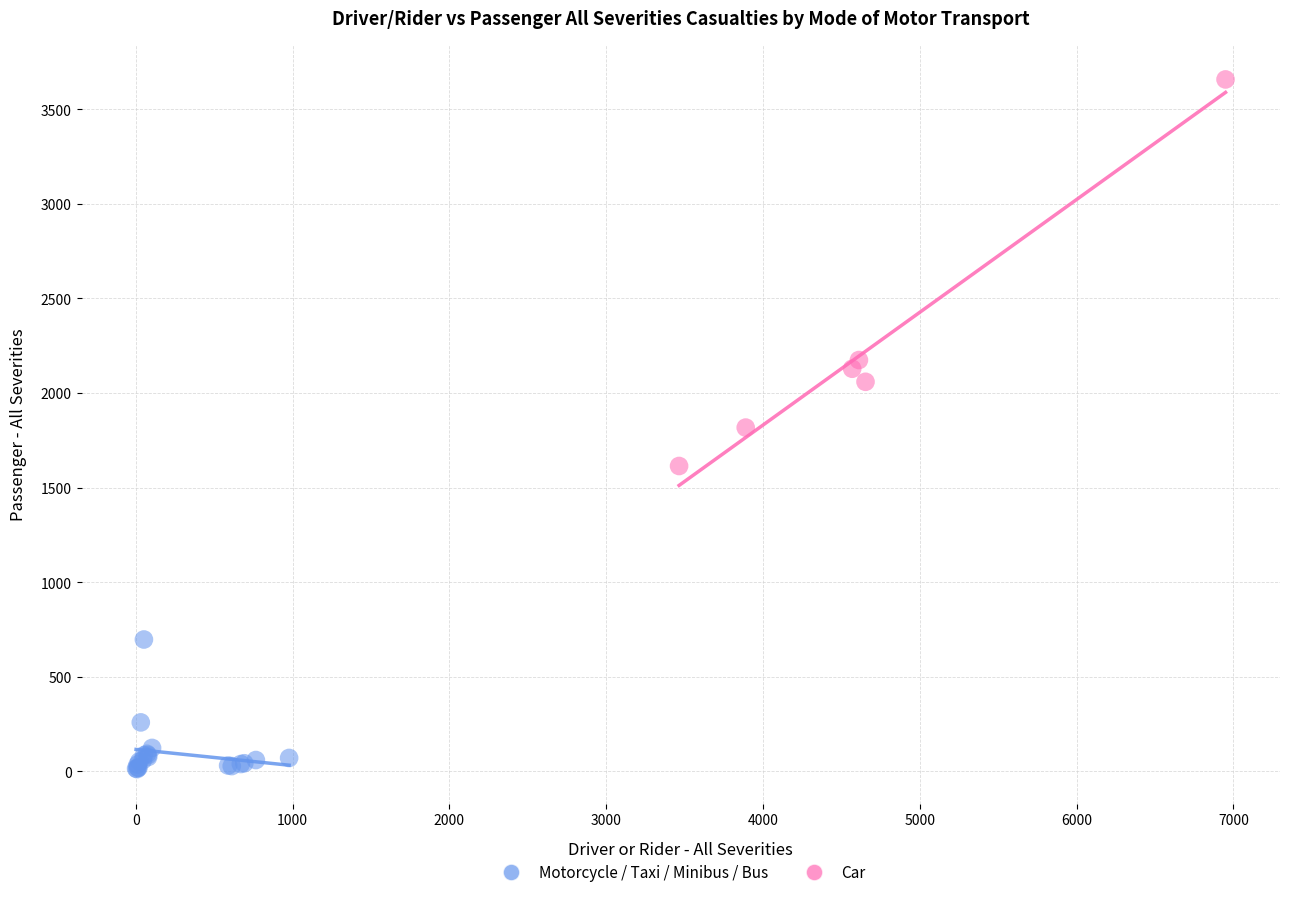

Which series contains the lowest Y value?

Motorcycle / Taxi / Minibus / Bus